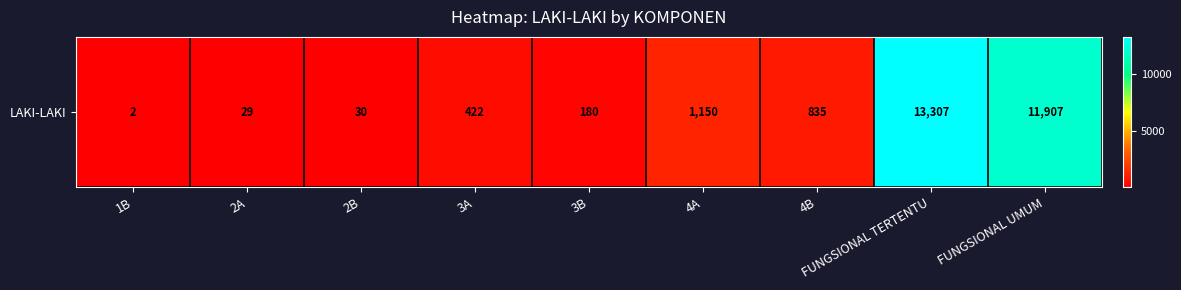

True or false: the data shows 29 at 2A.

True